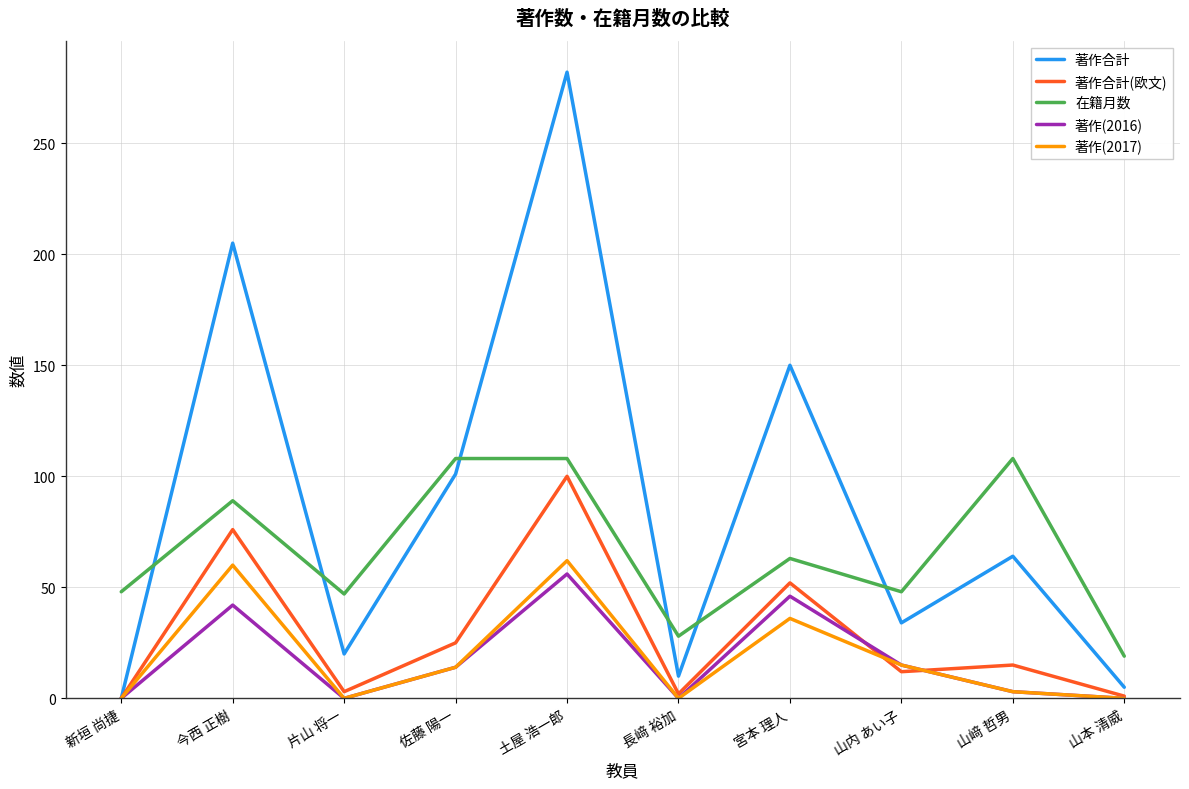

True or false: 著作合計(欧文) has a value of 15 at 山﨑 哲男.

True